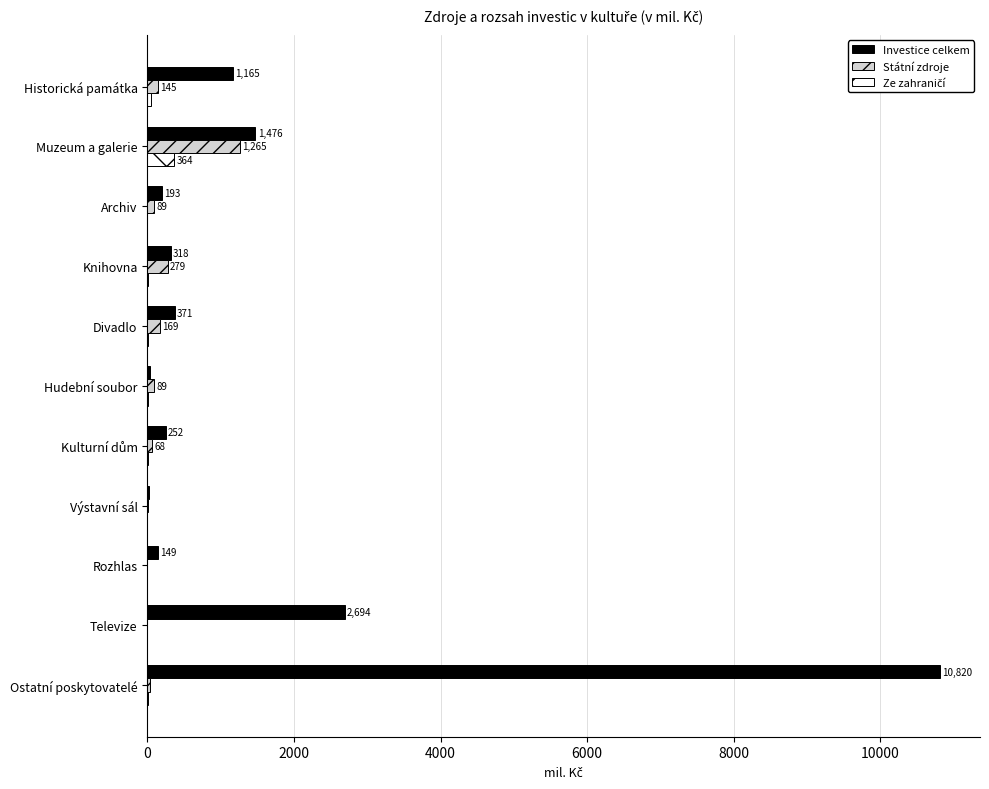

Between Divadlo and Rozhlas, which series saw the biggest shift?

Investice celkem